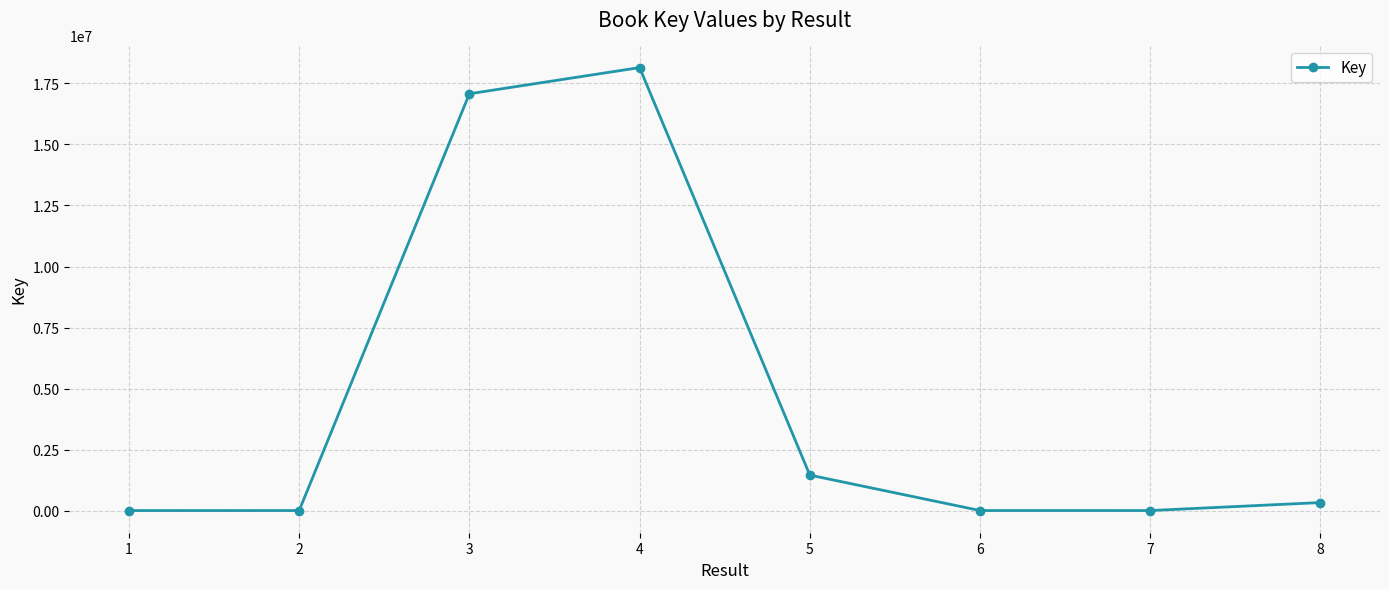

Which has a higher value, 4 or 2?

4